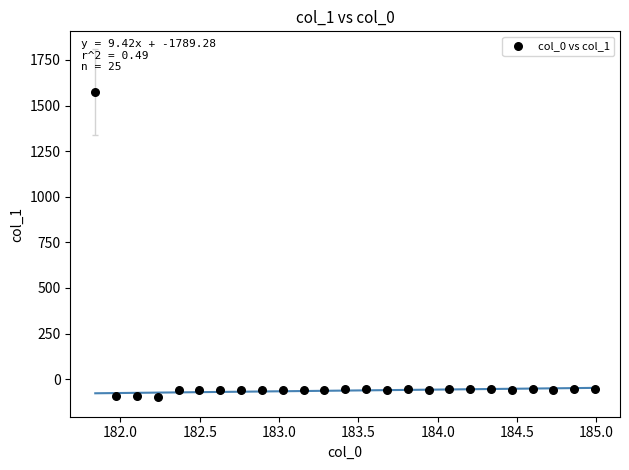

What is the range of Y values (max minus min)?

1670.1